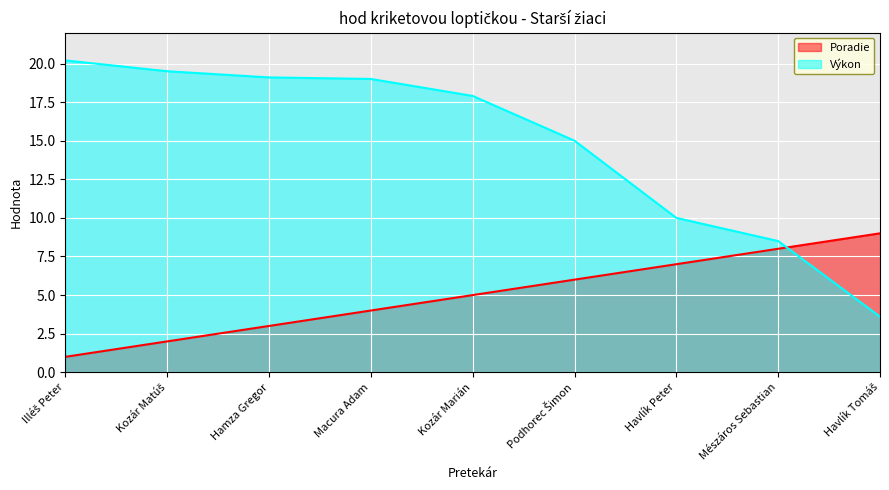

Reading right to left, list all the values displayed in this chart.

Poradie: Havlík Tomáš=9.0	Mészáros Sebastian=8.0	Havlík Peter=7.0	Podhorec Šimon=6.0	Kozár Marián=5.0	Macura Adam=4.0	Hamza Gregor=3.0	Kozár Matúš=2.0	Illéš Peter=1.0
Výkon: Havlík Tomáš=3.6	Mészáros Sebastian=8.5	Havlík Peter=10.0	Podhorec Šimon=15.0	Kozár Marián=17.9	Macura Adam=19.0	Hamza Gregor=19.1	Kozár Matúš=19.5	Illéš Peter=20.2